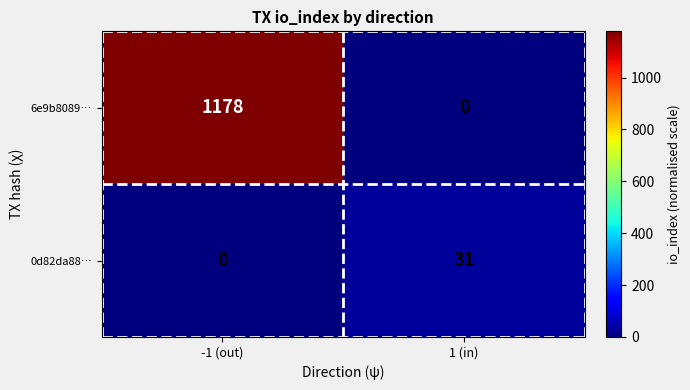

True or false: 6e9b8089… has a value of 1178 at -1 (out).

True